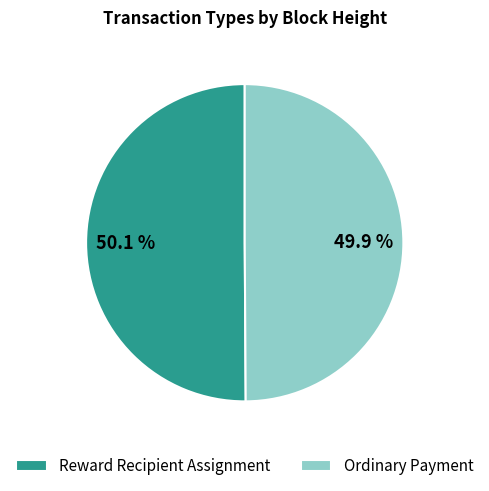

Count the number of slices in the pie.

2